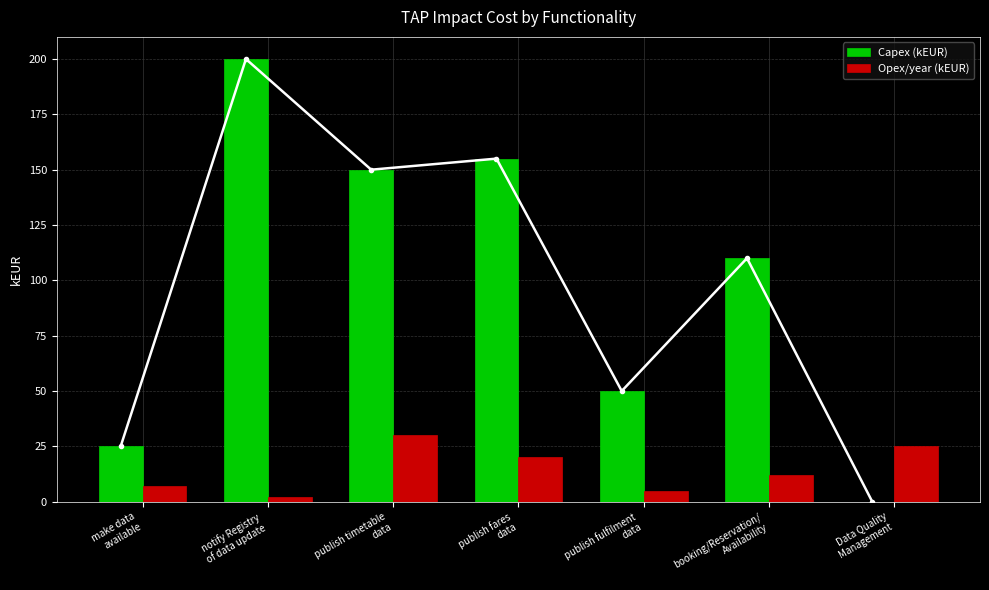

What is the lowest value of the Opex/year (kEUR) series?

2